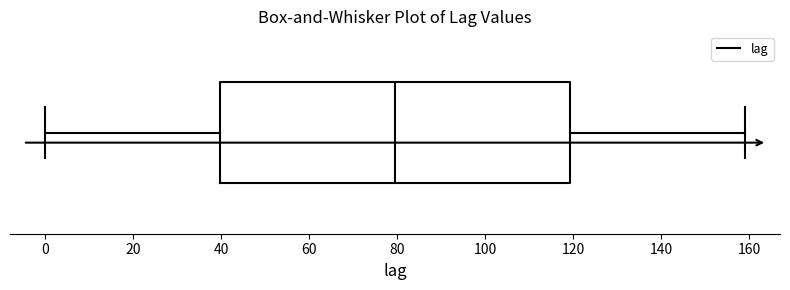

Where does the median line of the box sit on the x-axis? The values are not printed on the chart, so give them approximately, as read against the axis.

80